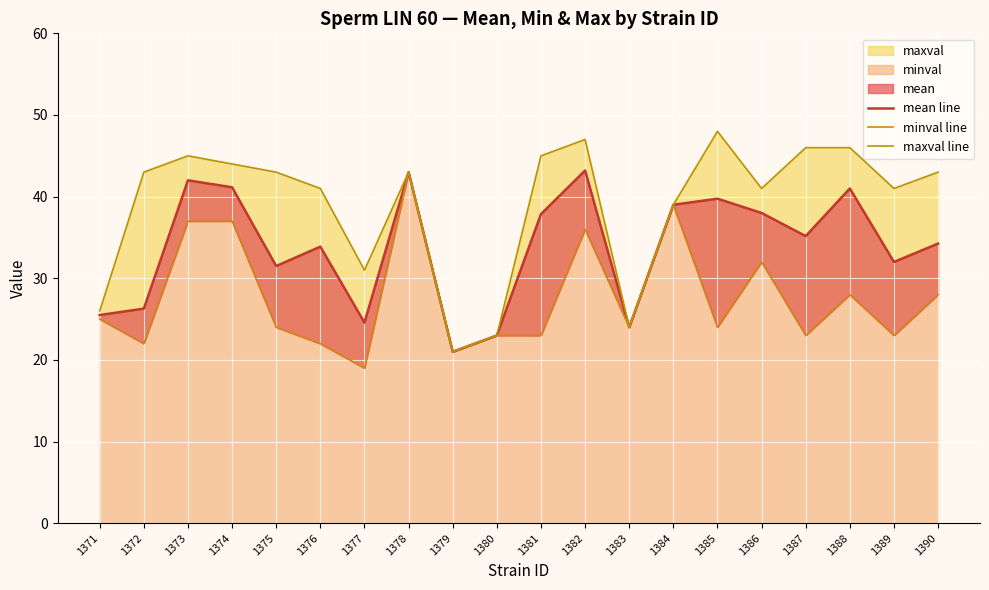

The maxval line series shows 43.0 at 1375. True or false?

True